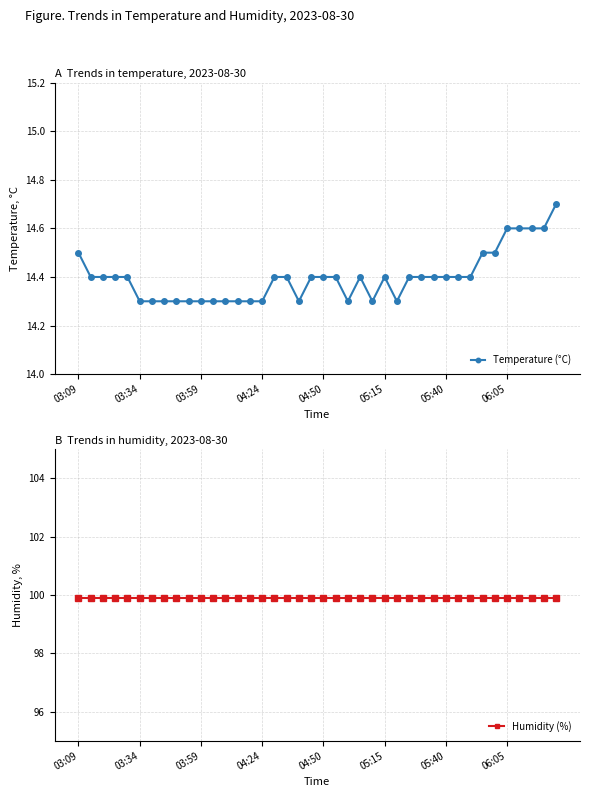

True or false: Humidity (%) has more than 0 points higher than both neighbors.

False